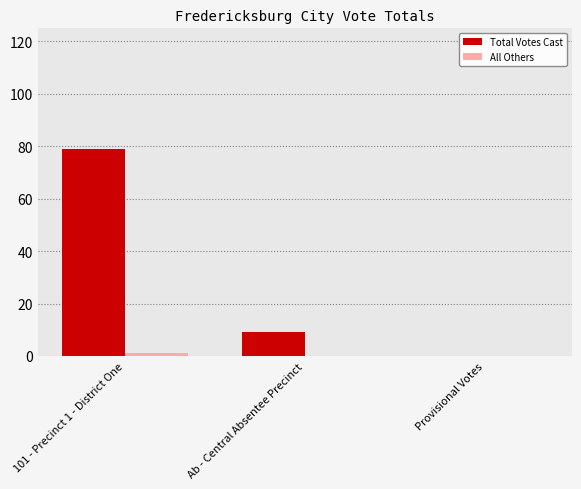

At which category does the chart reach its peak across all series?

101 - Precinct 1 - District One